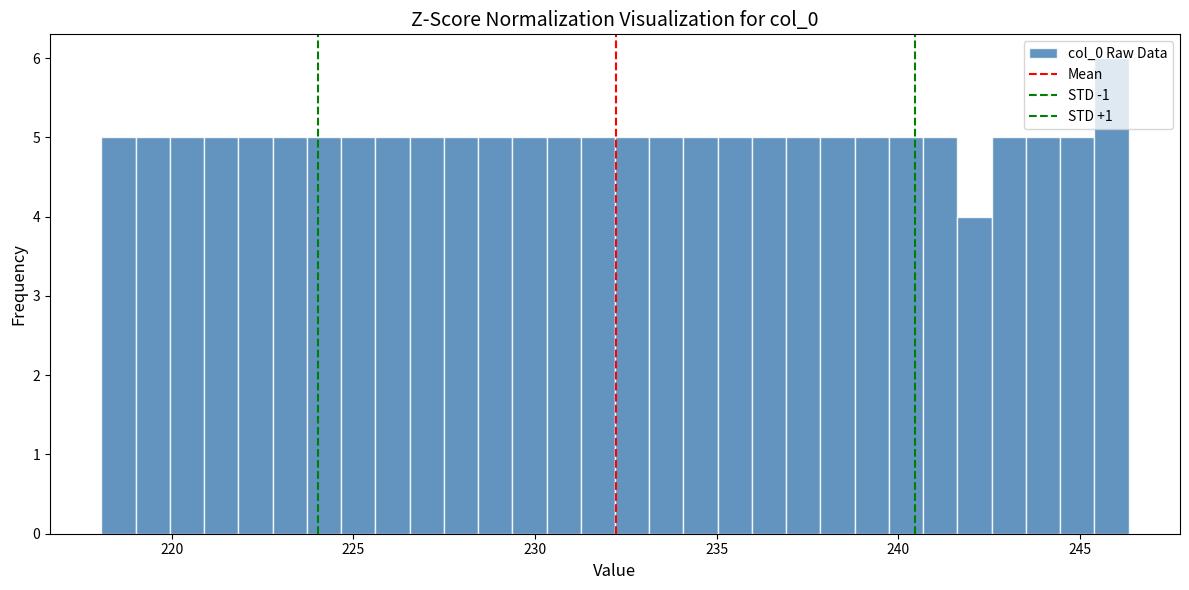

Around what value on the x-axis is the tallest bar? Give the approximate position of its centre, as read against the axis.

246.0